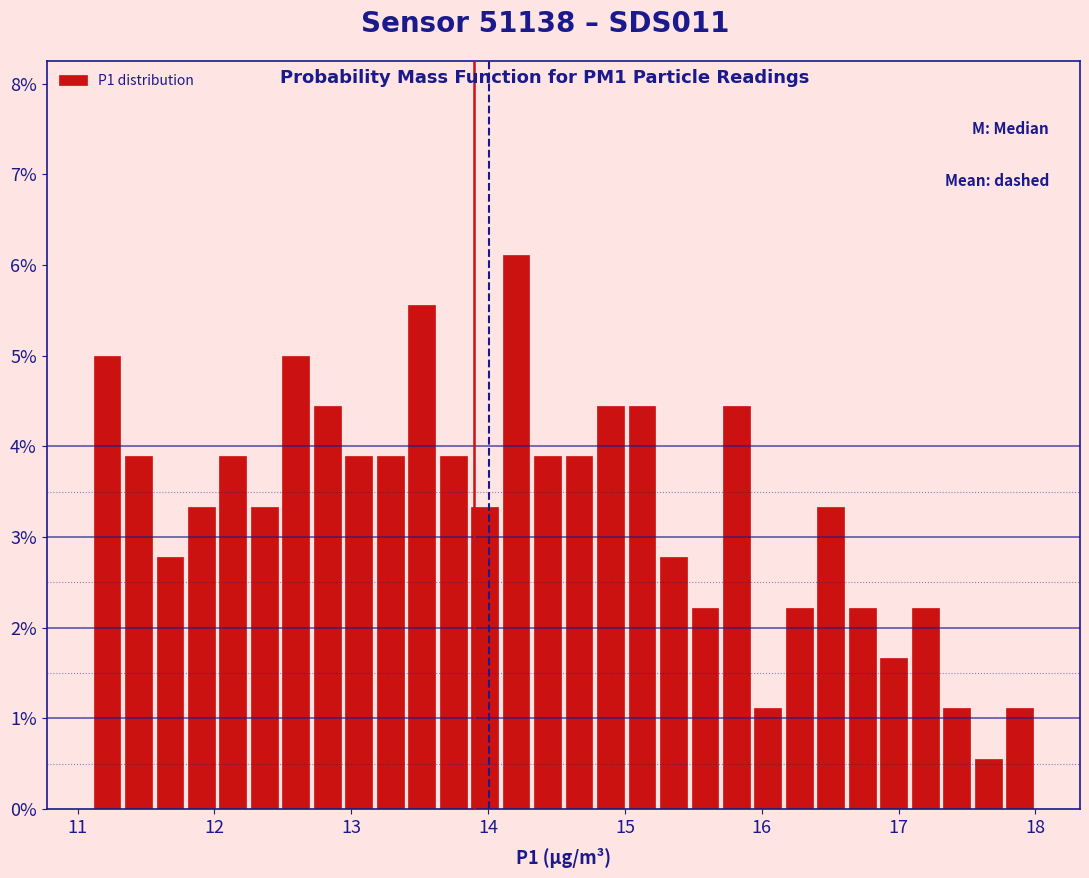

Around what value on the x-axis is the tallest bar? Give the approximate position of its centre, as read against the axis.

14.2